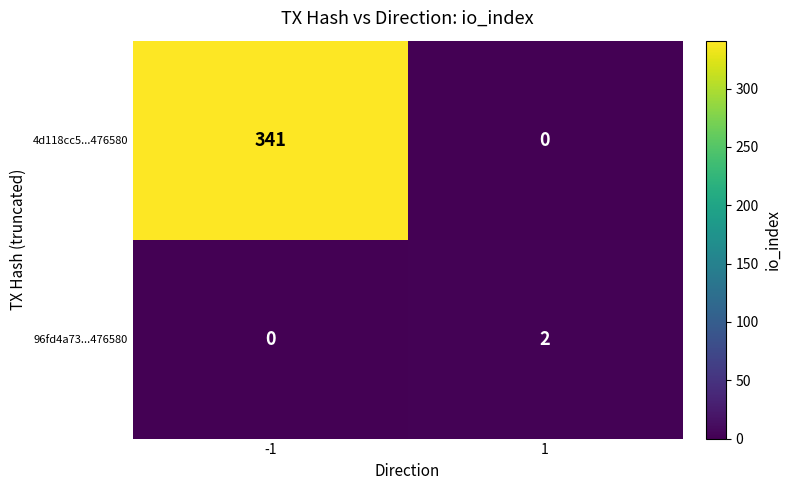

Which series has the largest total across all categories?

4d118cc5...476580